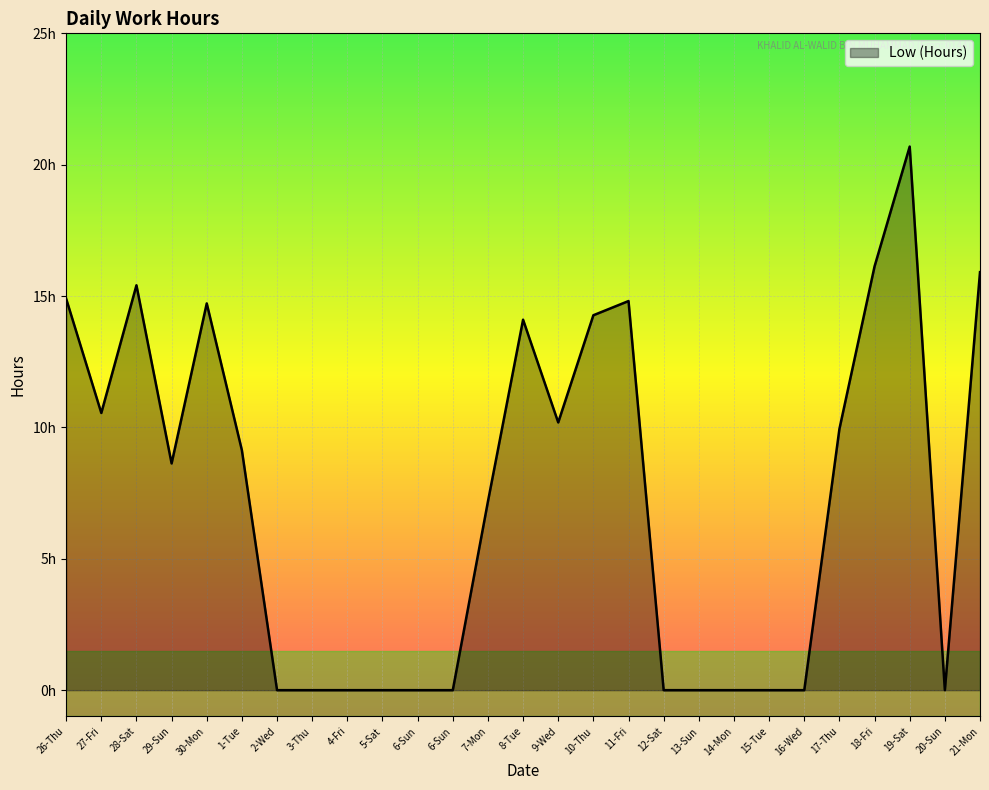

True or false: the data has more than 0 interior local peaks.

True